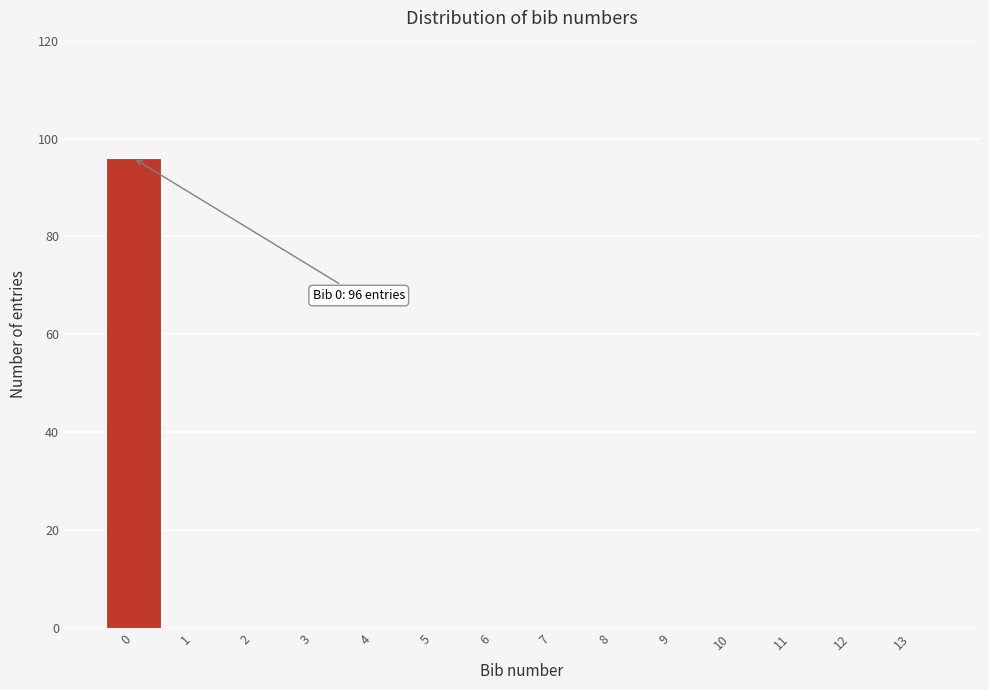

Which range on the x-axis has the tallest bar?

-0.5 to 0.5